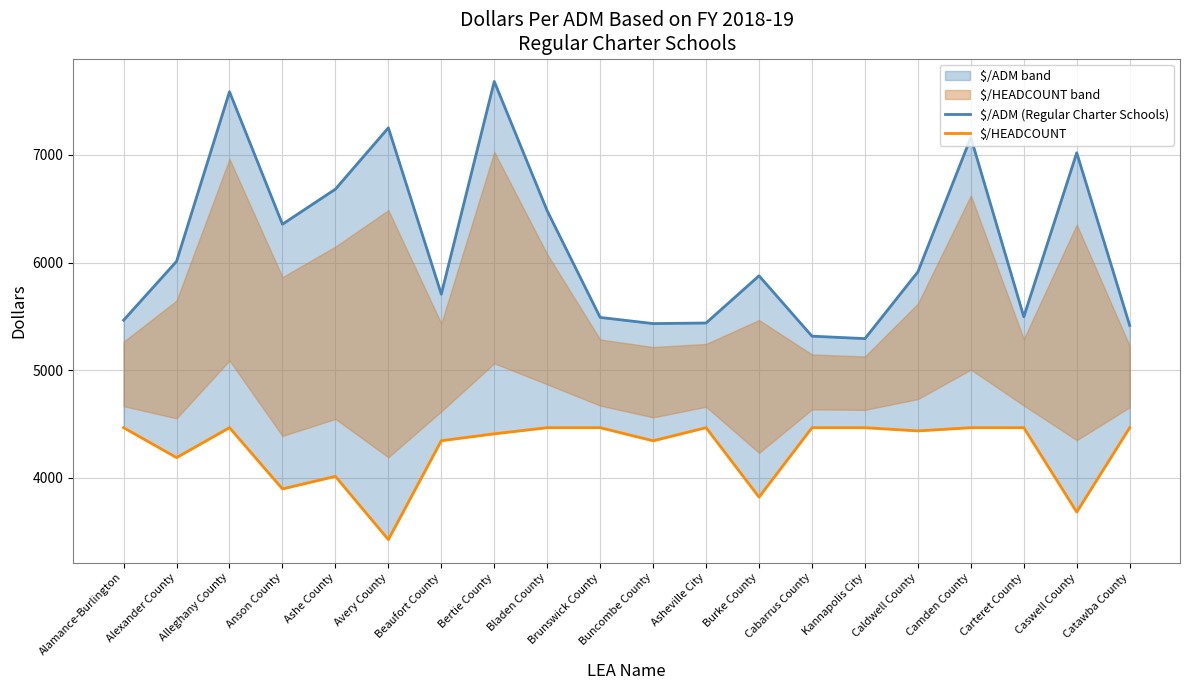

True or false: $/ADM (Regular Charter Schools) and $/HEADCOUNT cross at least once.

False